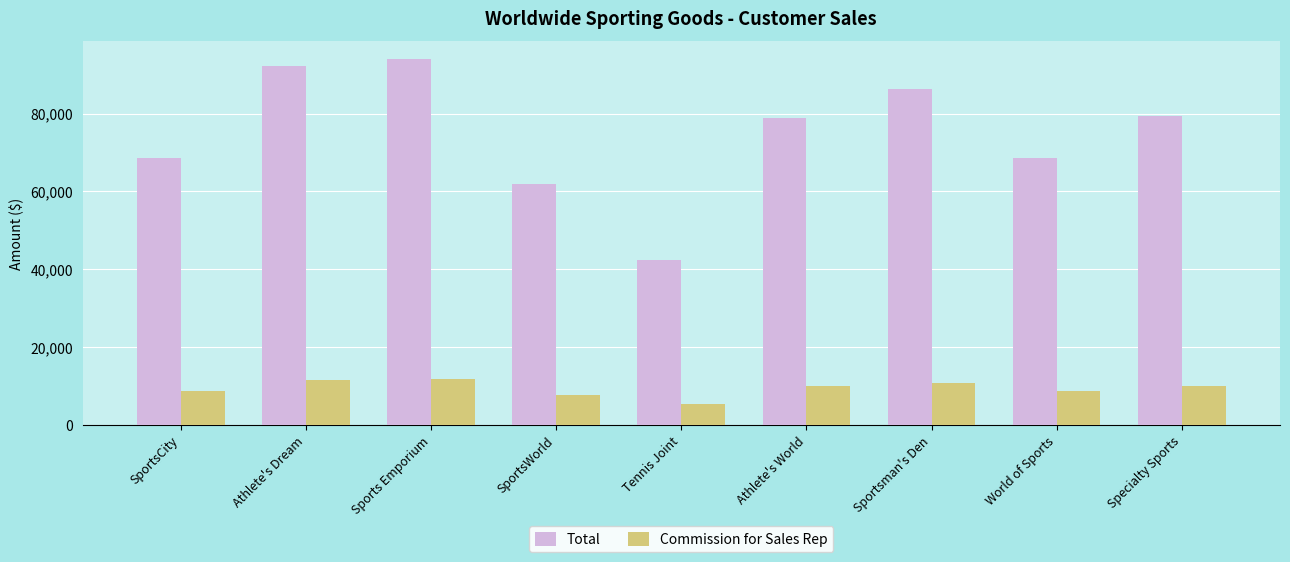

What is the minimum value for Total?

42236.8